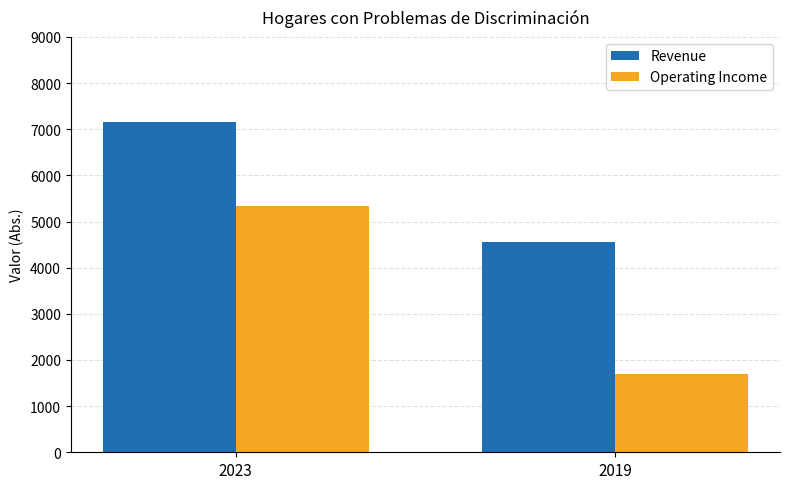

How many data points in Revenue are less than 7148?

1